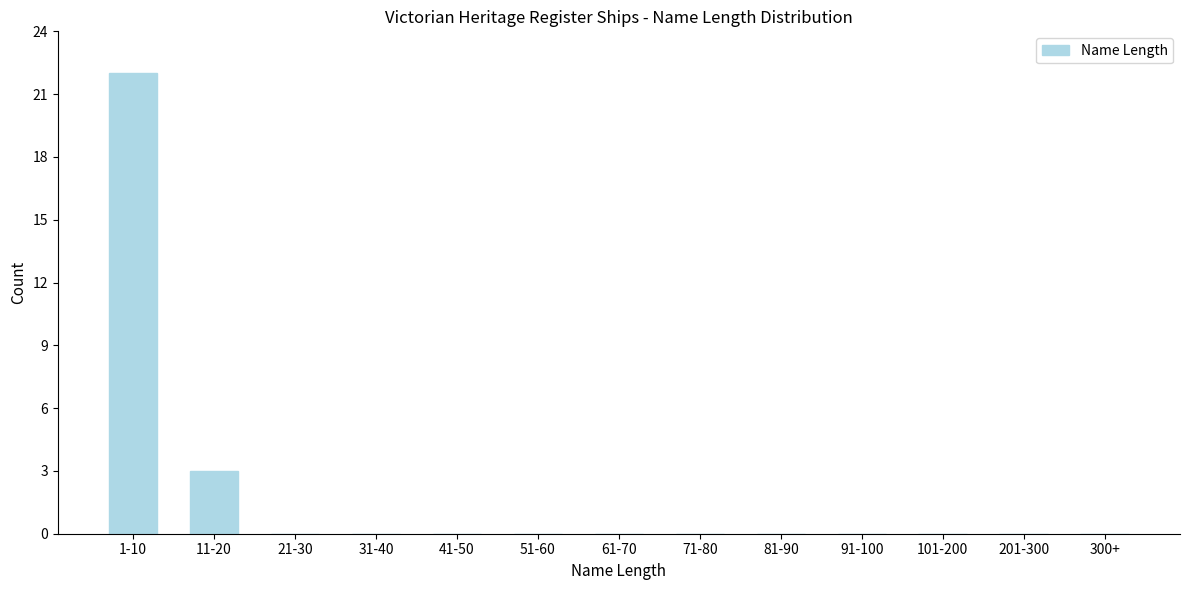

Reading left to right, extract all data points from this chart.

1-10=22	11-20=3	21-30=0	31-40=0	41-50=0	51-60=0	61-70=0	71-80=0	81-90=0	91-100=0	101-200=0	201-300=0	300+=0